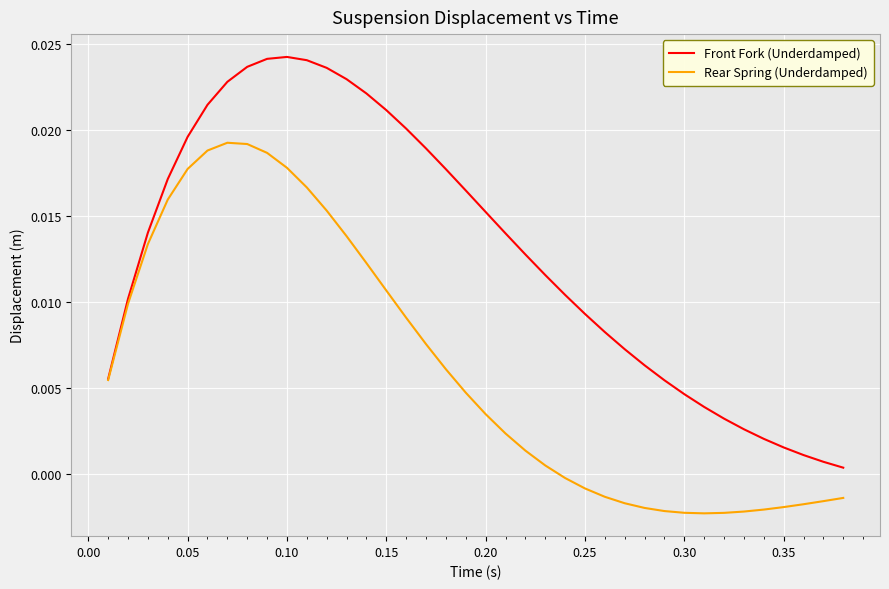

List the series in order of their overall mean, lowest first.

Rear Spring (Underdamped), Front Fork (Underdamped)